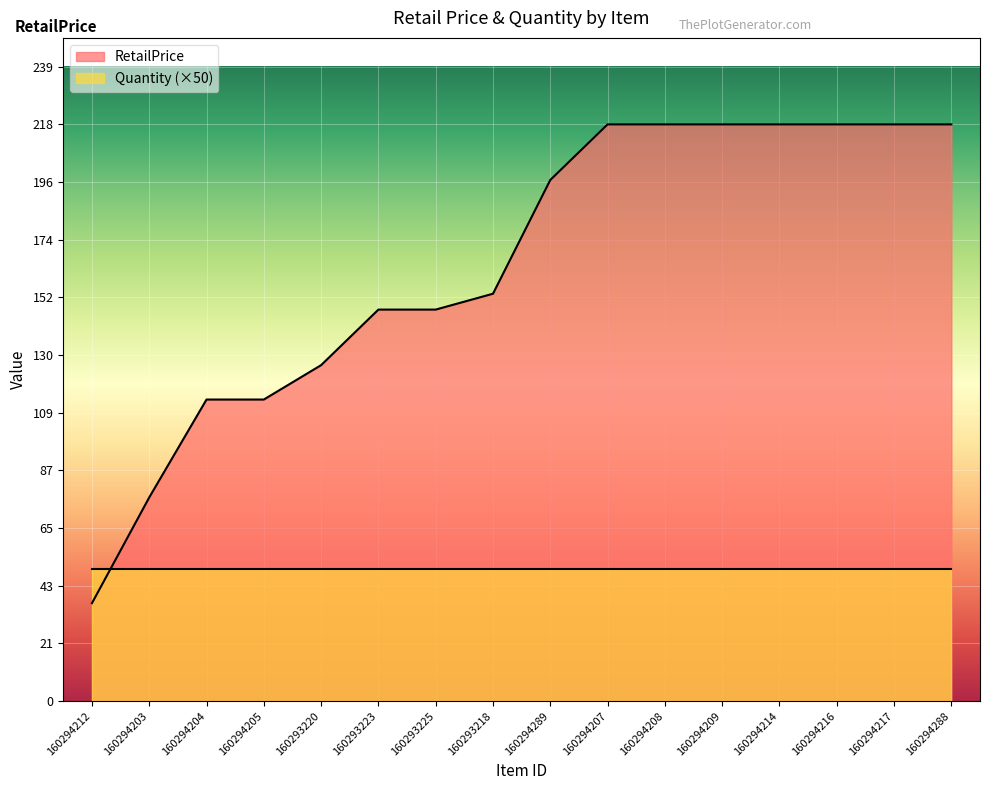

What is the ratio of the value at 160294207 to the value at 160293223?

1.5